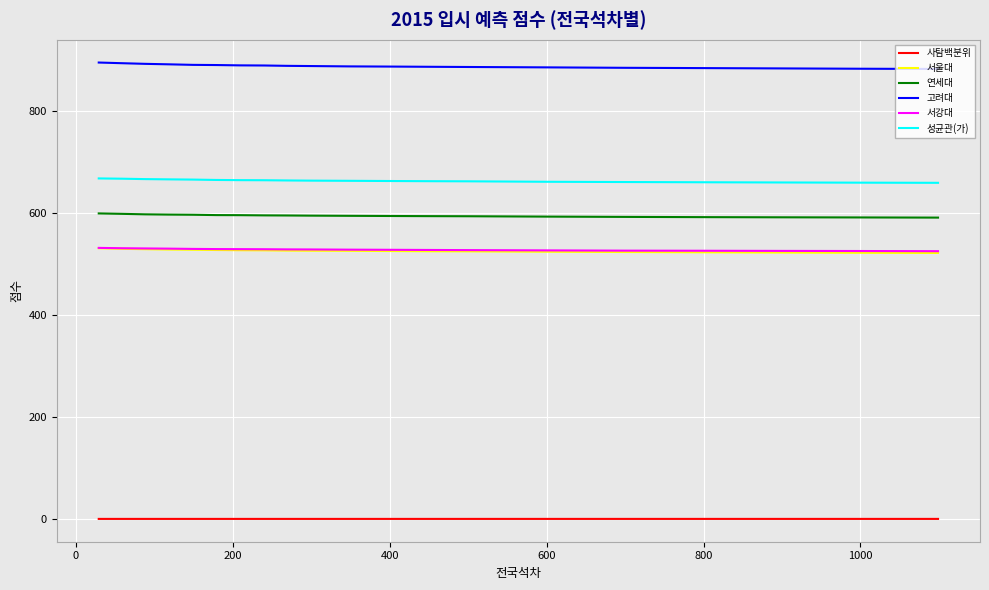

What is the maximum value shown in the chart?

895.8